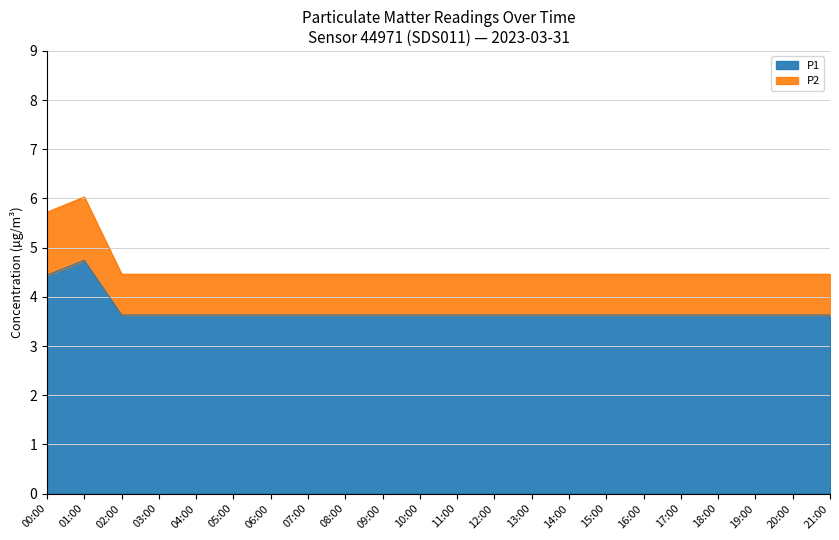

True or false: P2 and P1 cross at least once.

False